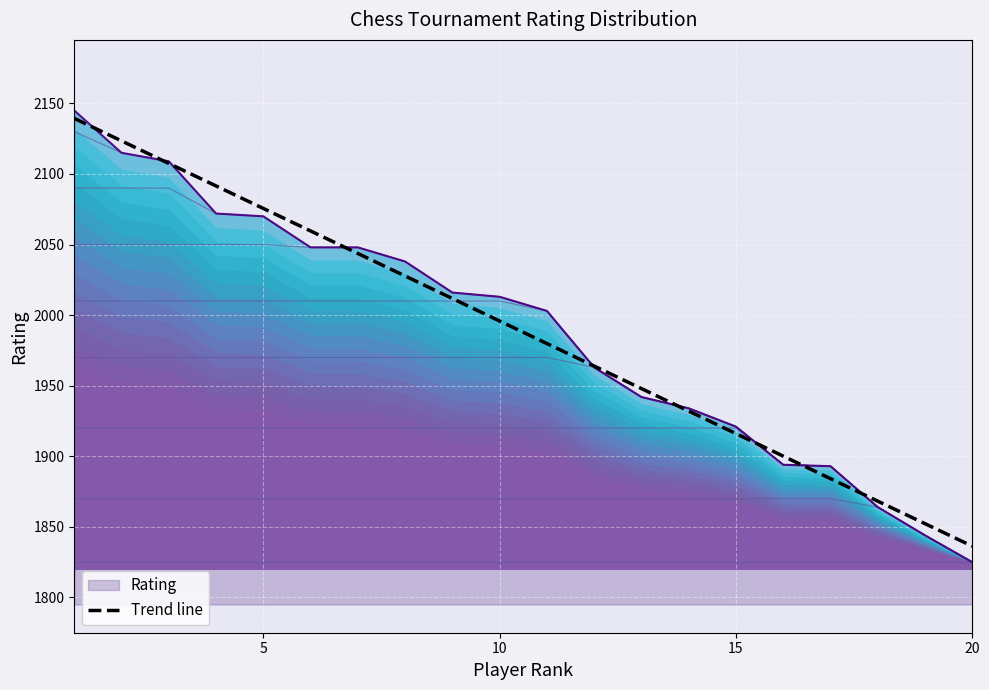

Does the chart display data point markers on the line(s)?

No